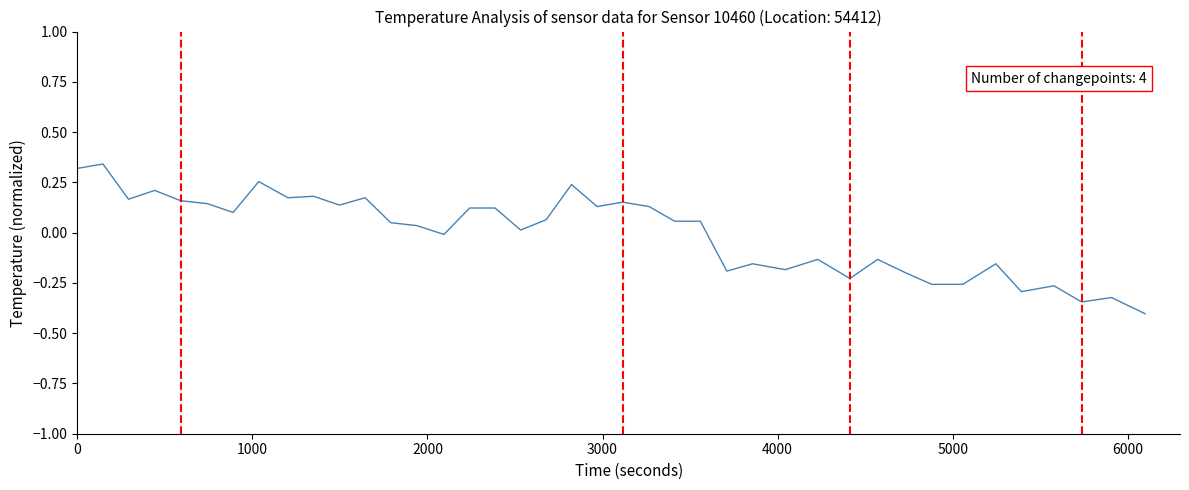

How many positive values are there?

24